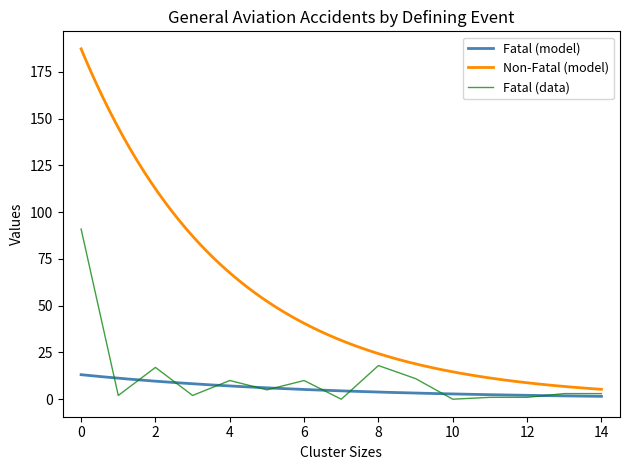

The value of Fatal (data) at 6 is 10. True or false?

True